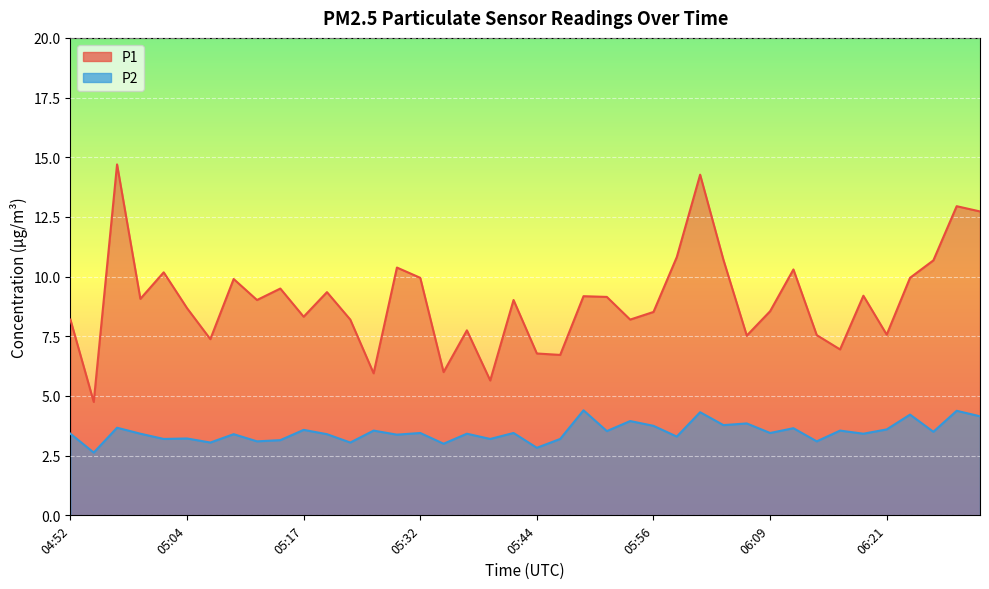

What are all the series names shown in the legend?

P1, P2